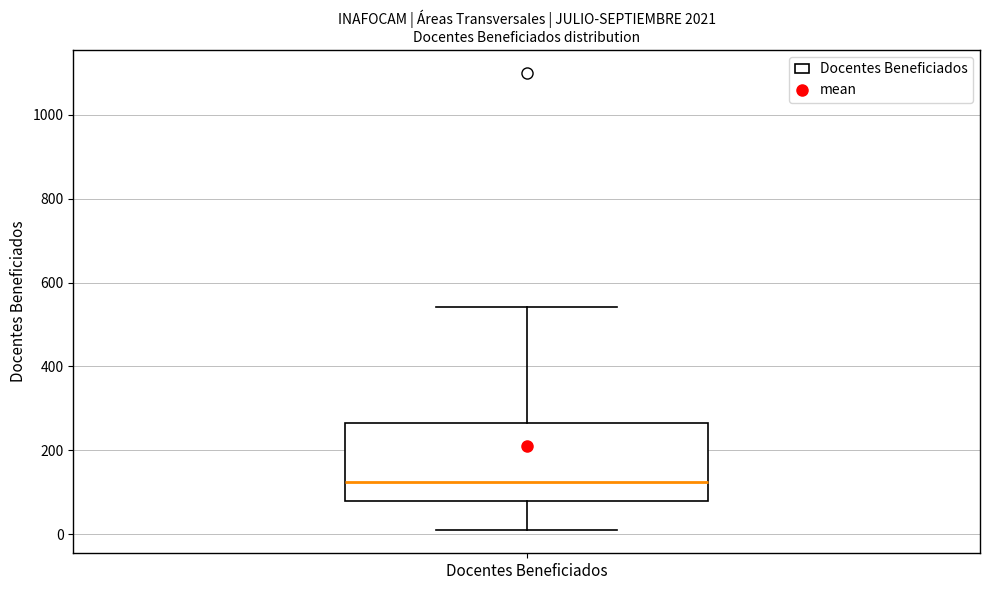

Read this box plot against the y-axis: the position of the median line, the range covered by the box, and the ends of both whiskers. The values are not printed on the chart, so give them approximately, as read against the axis.

median 120, box 80 to 260, whiskers 0 to 540